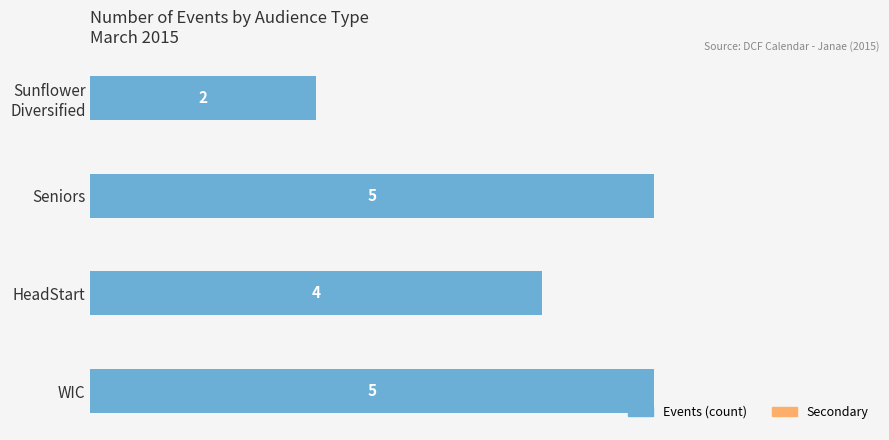

Approximately how many times larger is the value at WIC compared to Seniors?

1.0